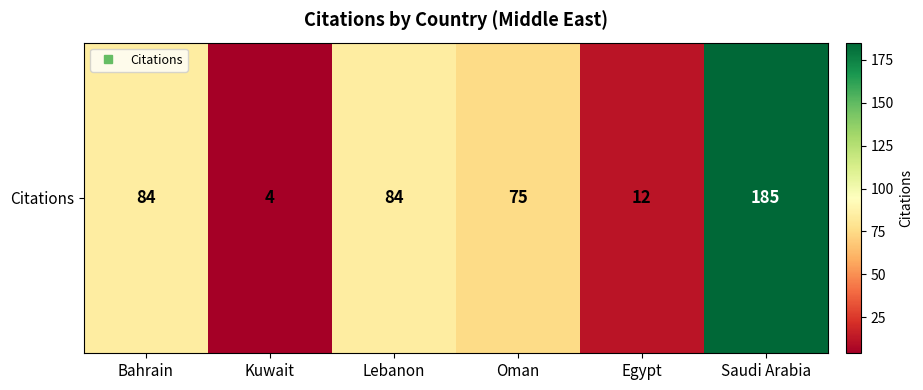

What is the difference between the maximum and second lowest values?

173